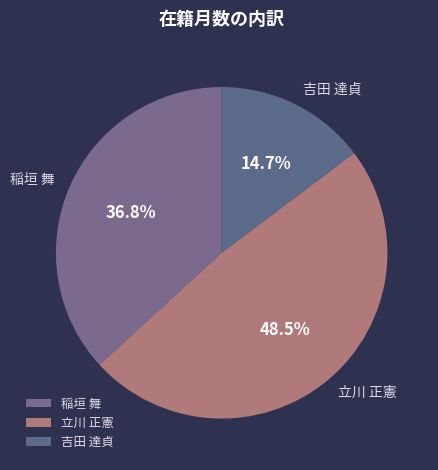

What is the ratio of the value at 稲垣 舞 to the value at 吉田 達貞?

2.5